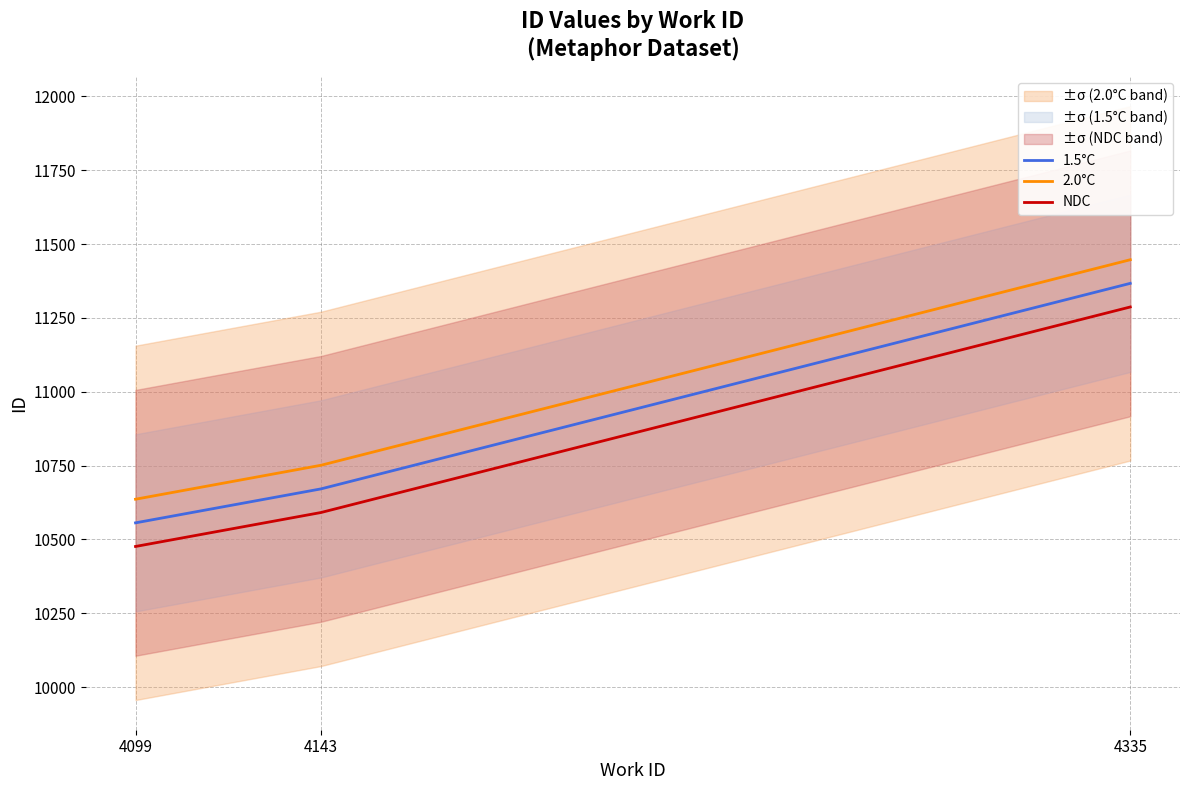

At which label does 2.0°C first exceed 10751?

4335